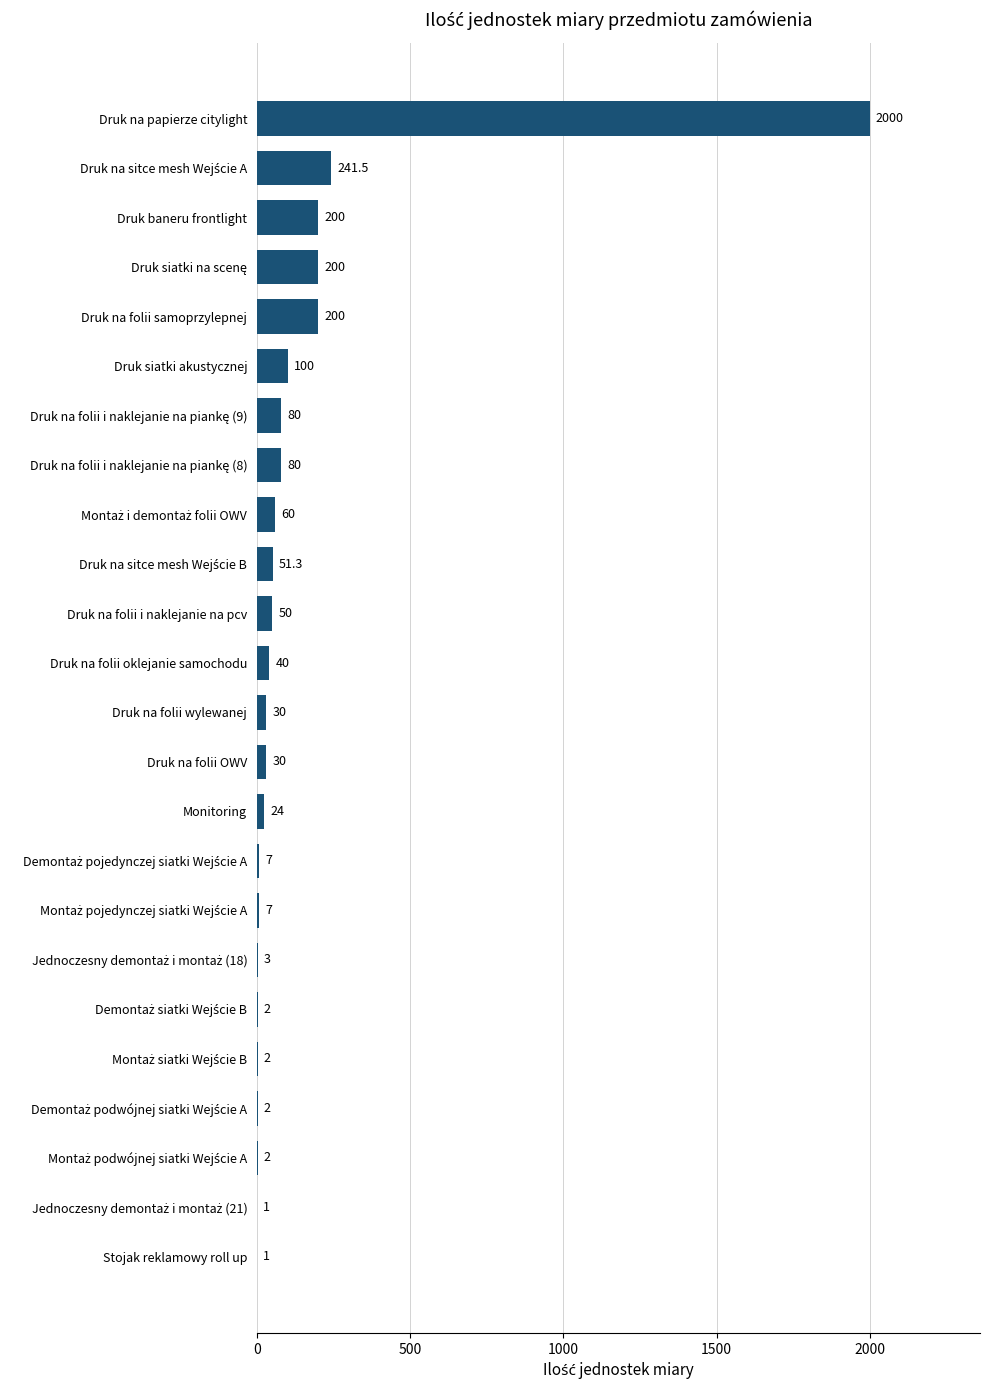

The chart shows a value of 1074.1 at Druk na papierze citylight. True or false?

False